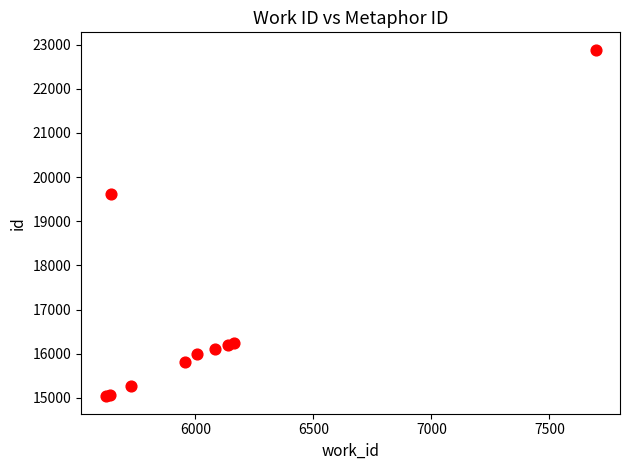

What Y value in the scatter plot is closest to 18960?

19616